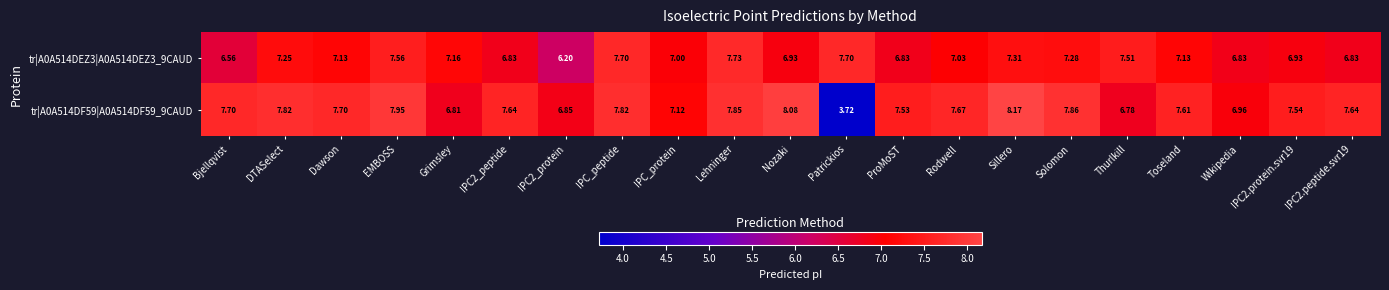

What is the spread (max minus min) of values at Rodwell?

0.6